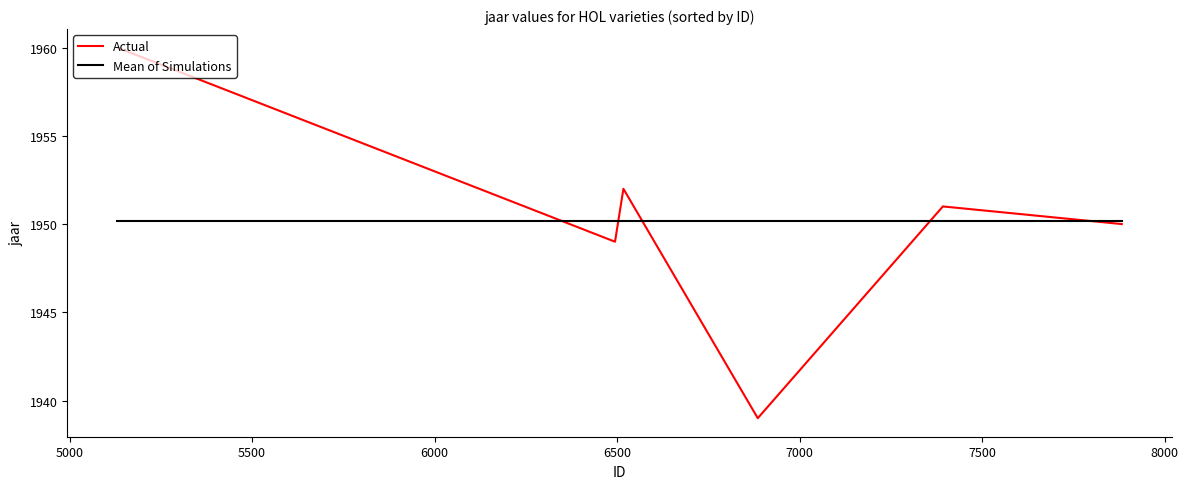

True or false: Actual has more than 1 points higher than both neighbors.

True